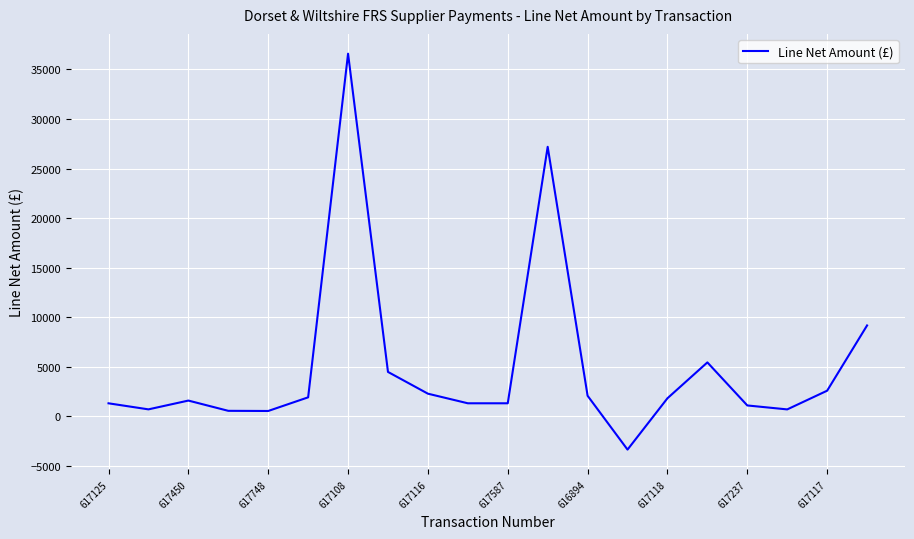

What is the difference between the maximum and minimum values?

39920.3